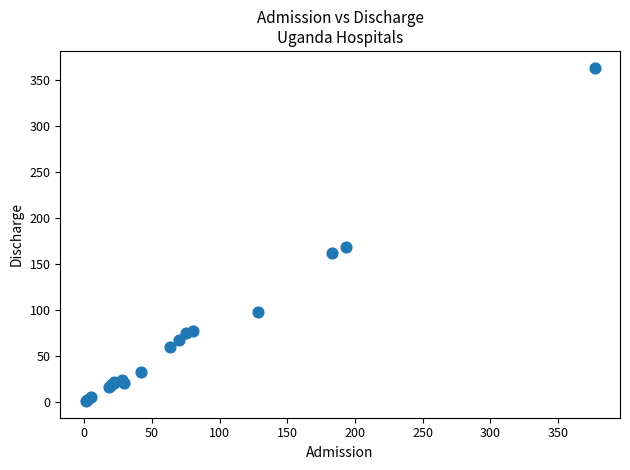

What Y value in the scatter plot is closest to 182?

168